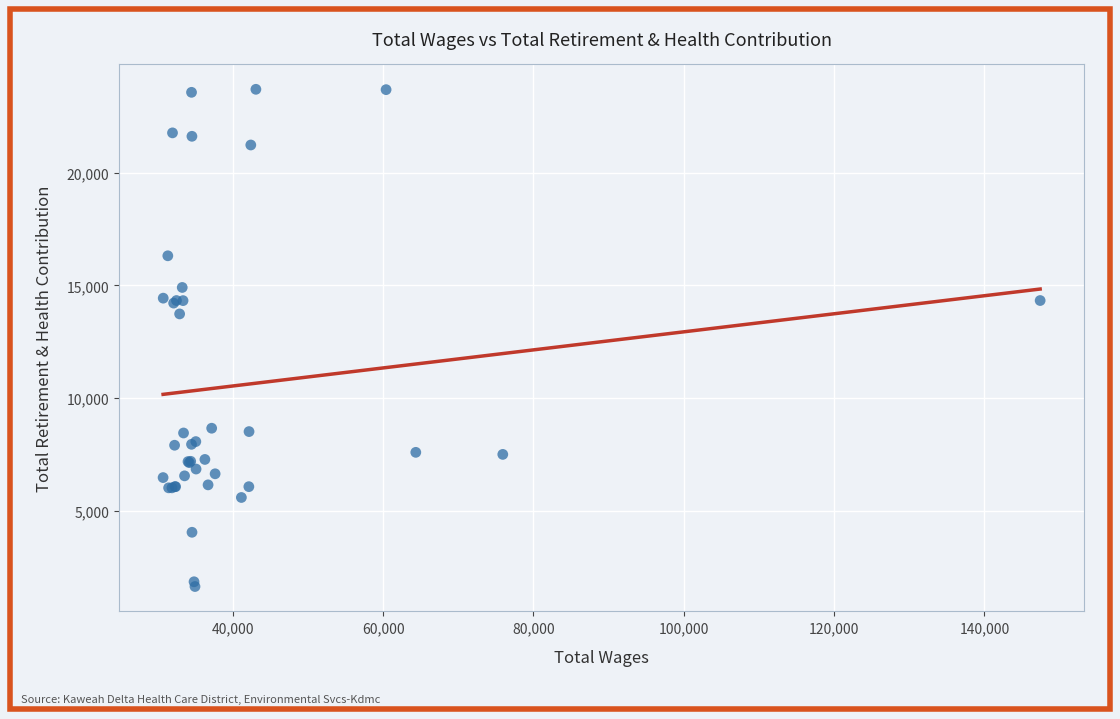

What Y value in the scatter plot is closest to 12673?

13738